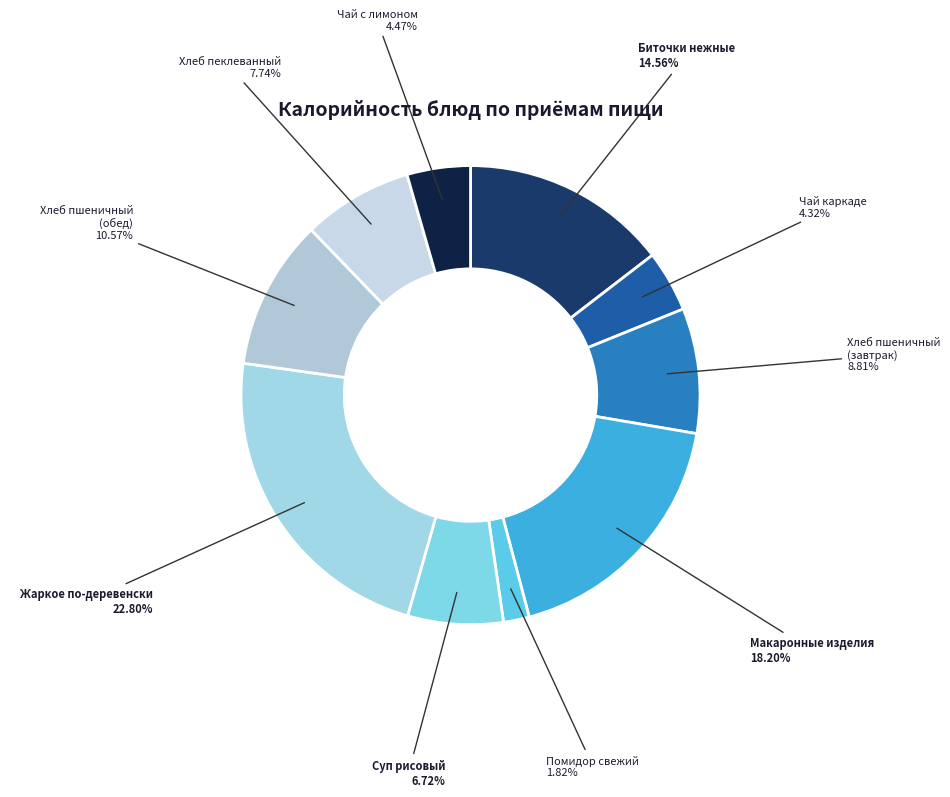

Count the number of slices in the pie.

10